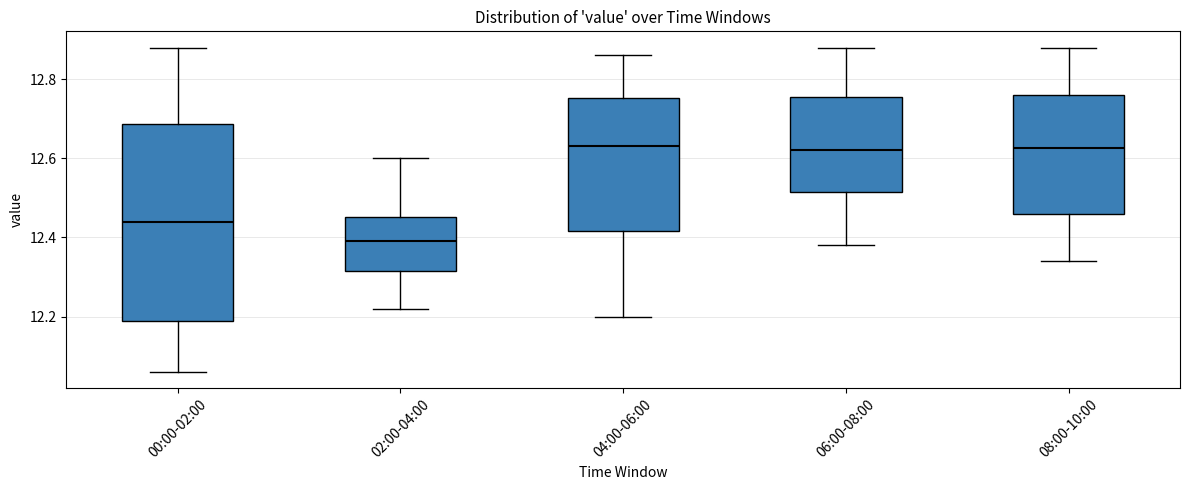

Reading left to right, read every box against the y-axis: the position of its median line, the range the box covers, and the ends of its whiskers. The values are not printed on the chart, so give them approximately, as read against the axis.

00:00-02:00: median 12.44, box 12.18 to 12.68, whiskers 12.06 to 12.88
02:00-04:00: median 12.40, box 12.32 to 12.46, whiskers 12.22 to 12.60
04:00-06:00: median 12.64, box 12.42 to 12.76, whiskers 12.20 to 12.86
06:00-08:00: median 12.62, box 12.52 to 12.76, whiskers 12.38 to 12.88
08:00-10:00: median 12.62, box 12.46 to 12.76, whiskers 12.34 to 12.88